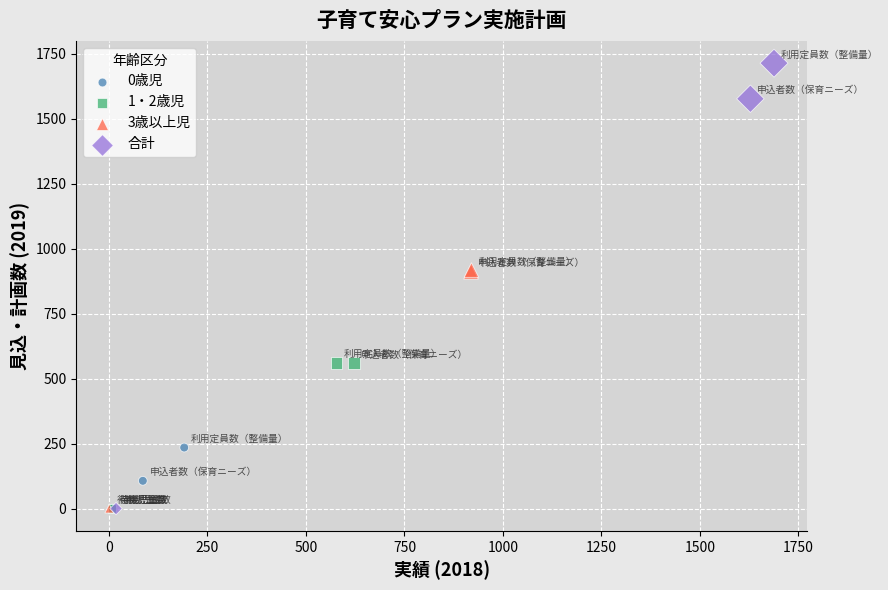

What are all the series names shown in the legend?

0歳児, 1・2歳児, 3歳以上児, 合計